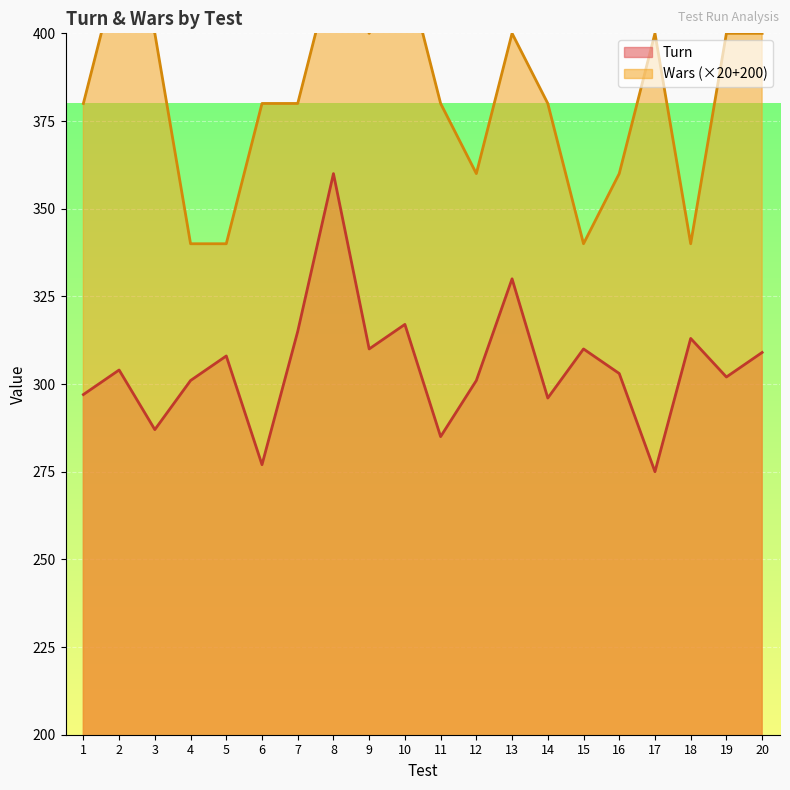

Which series has the widest spread of values?

Turn